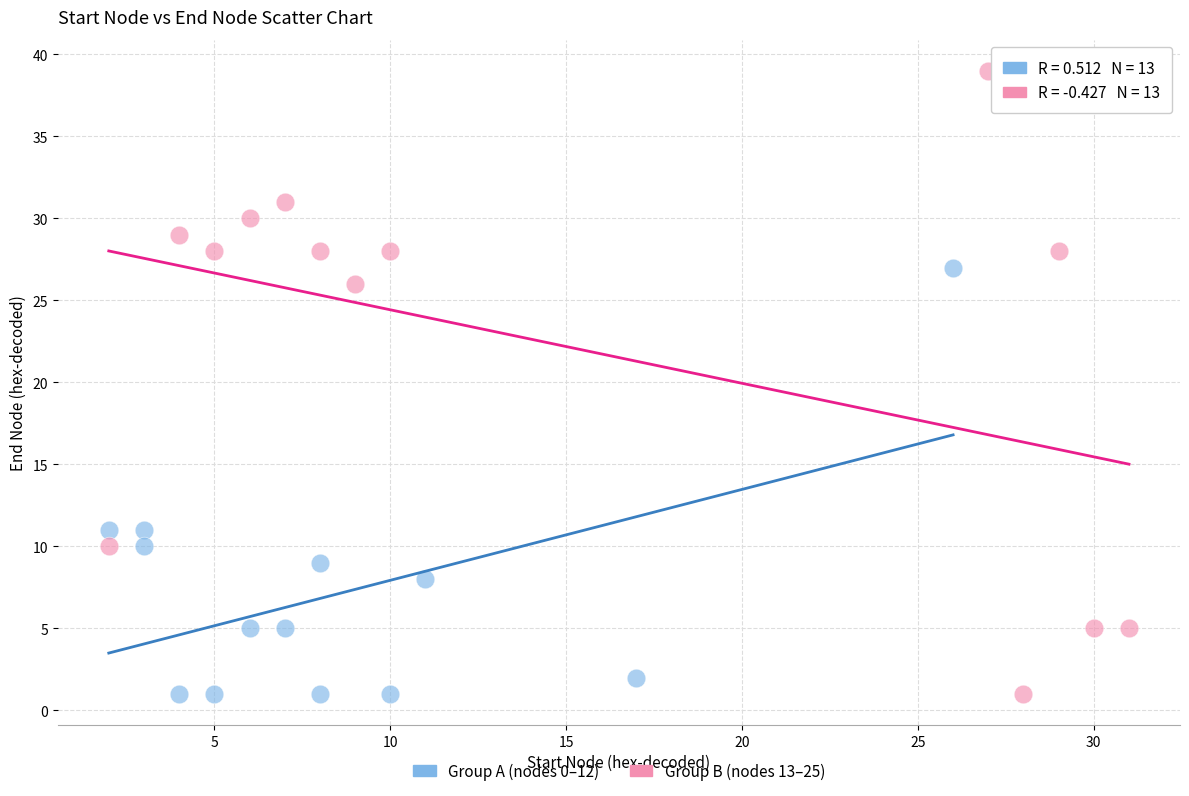

Which series contains the highest Y value?

Group B (nodes 13–25)